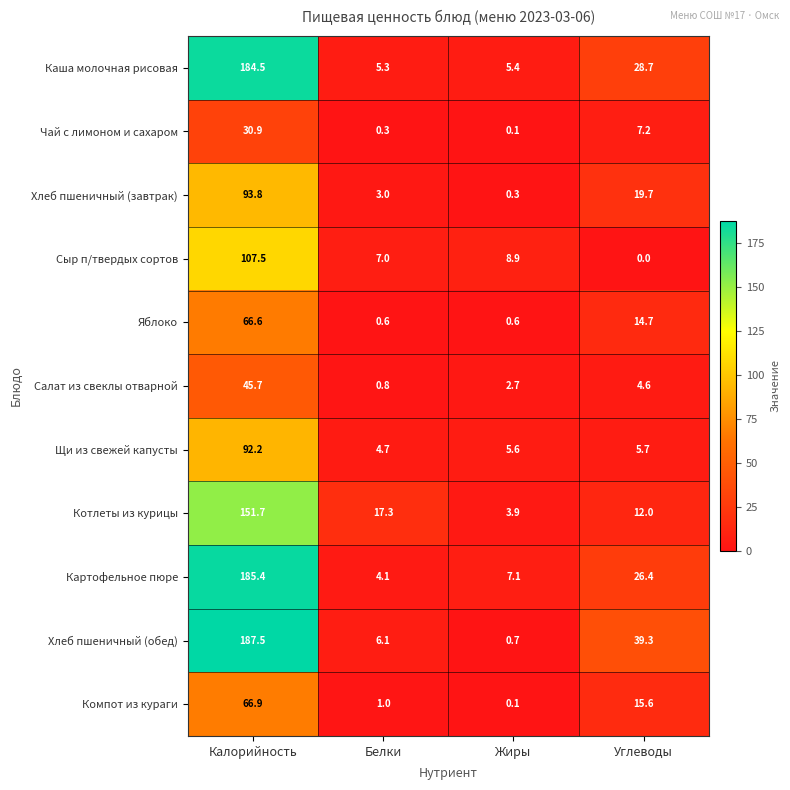

What is the difference between the highest and lowest values at Углеводы?

39.3